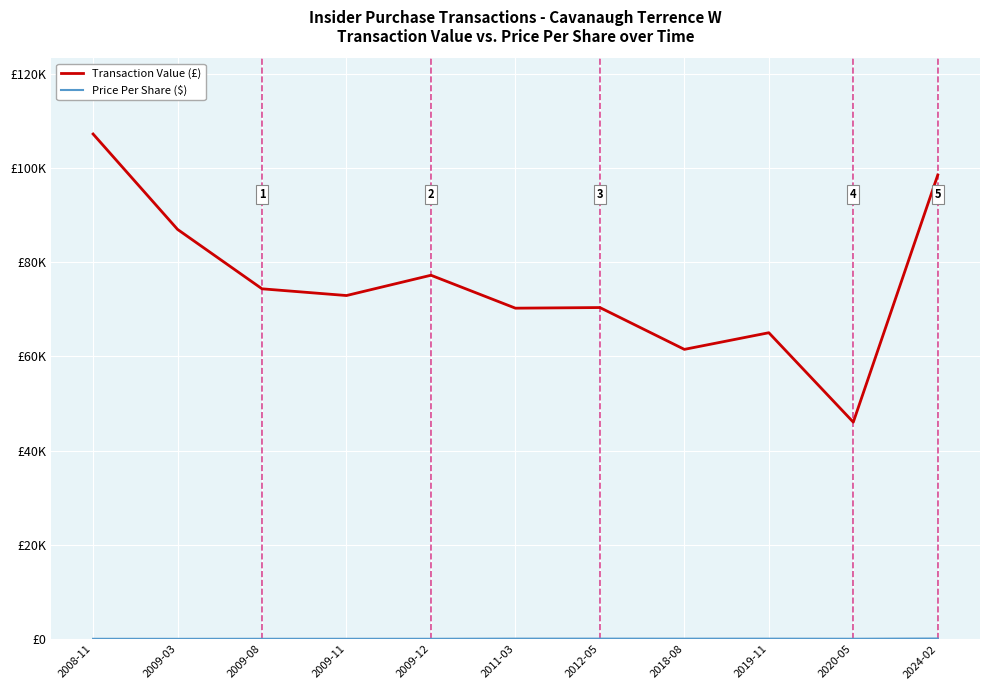

True or false: Price Per Share ($) and Transaction Value (£) cross at least once.

False